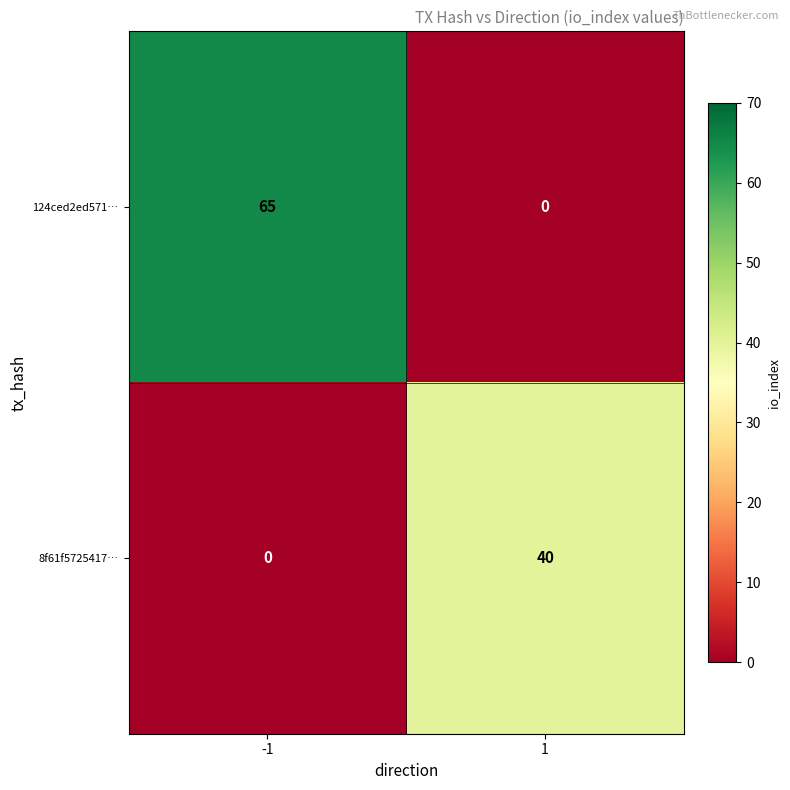

True or false: 8f61f5725417… has a value of 0 at -1.

True